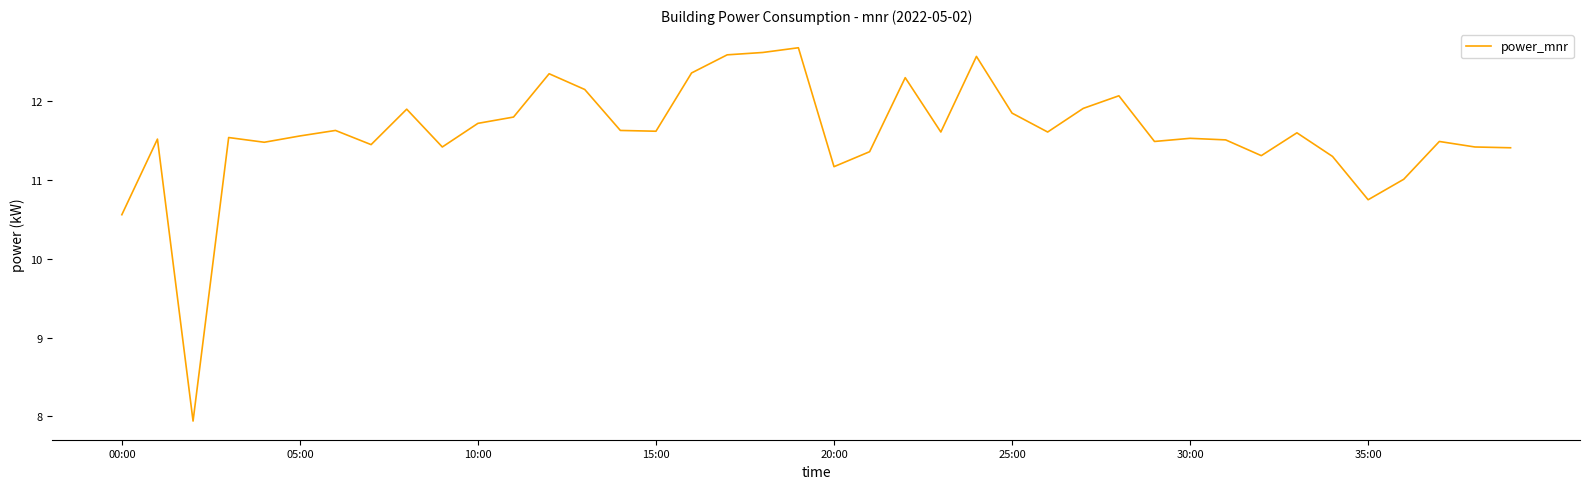

What is the minimum value shown in the chart?

7.9